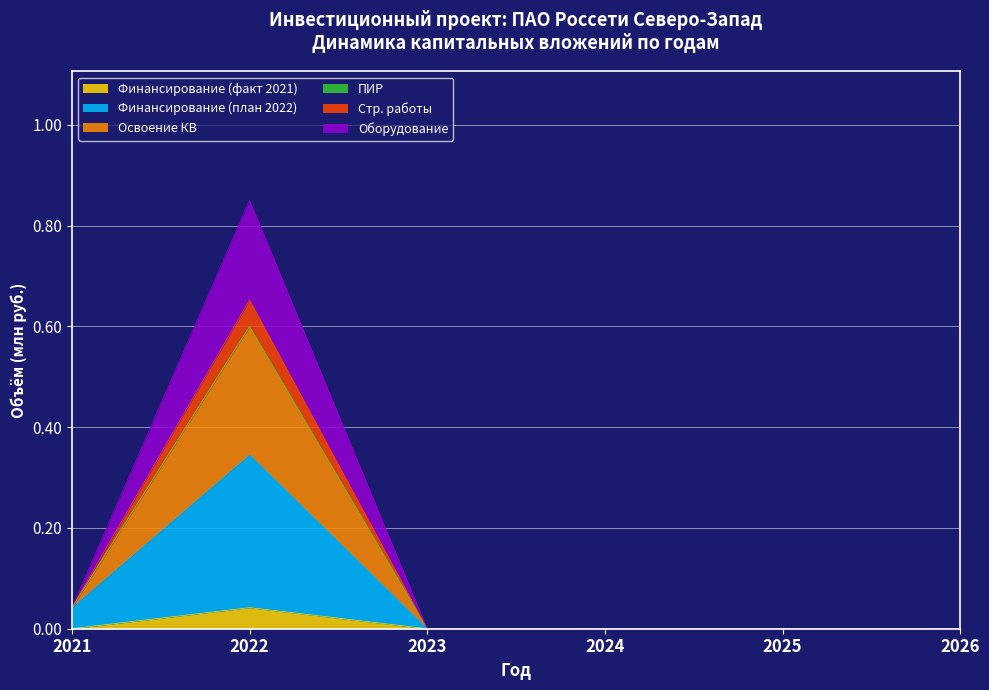

Where is Оборудование nearest to the value 0?

2023